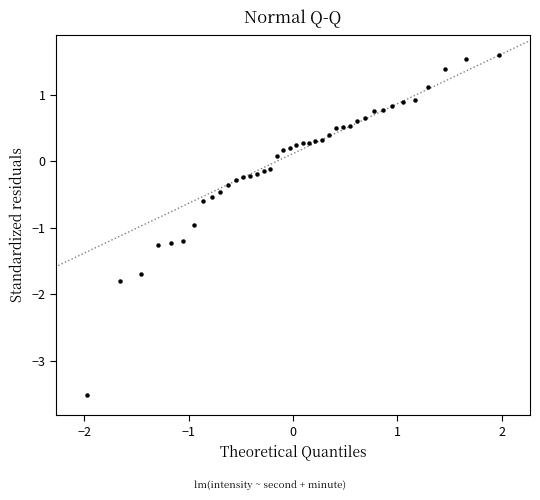

What is the range of X values (max minus min)?

3.9